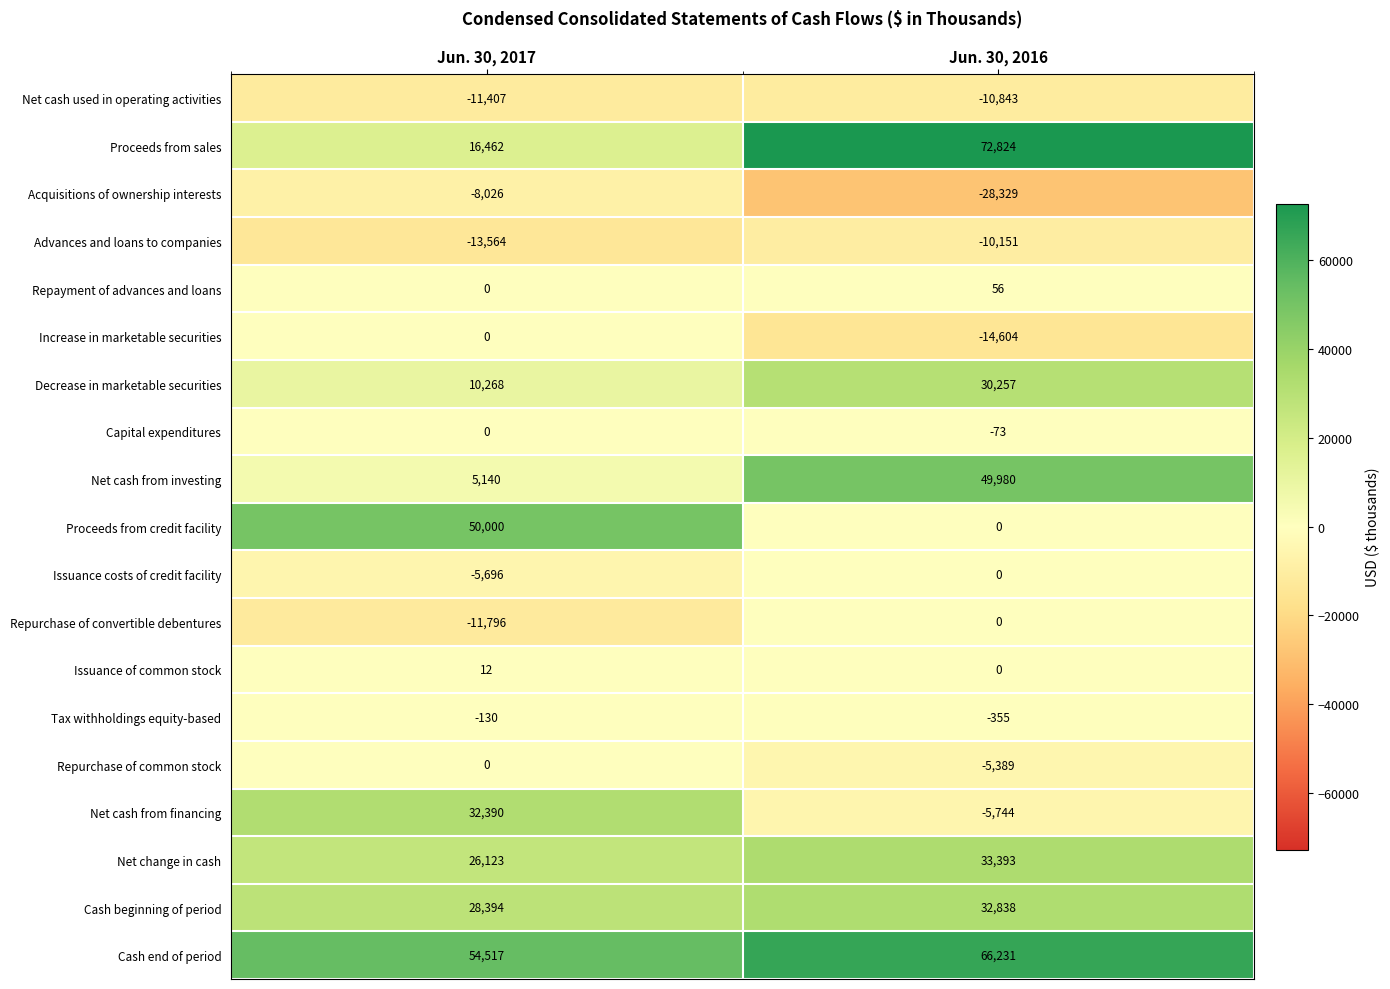

Between Jun. 30, 2017 and Jun. 30, 2016, which series saw the biggest shift?

Proceeds from sales